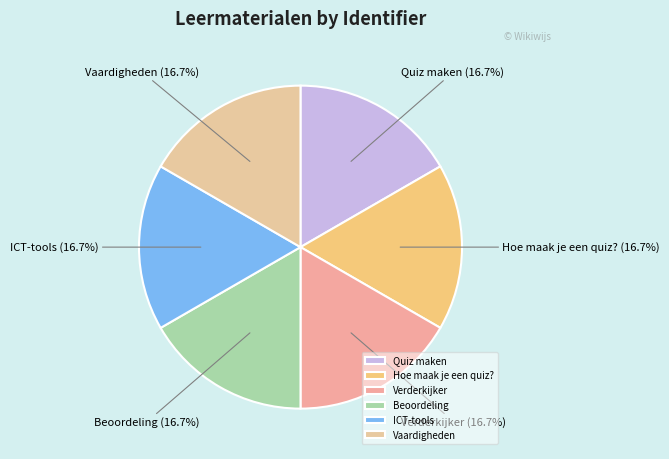

How many segments does this pie chart have?

6